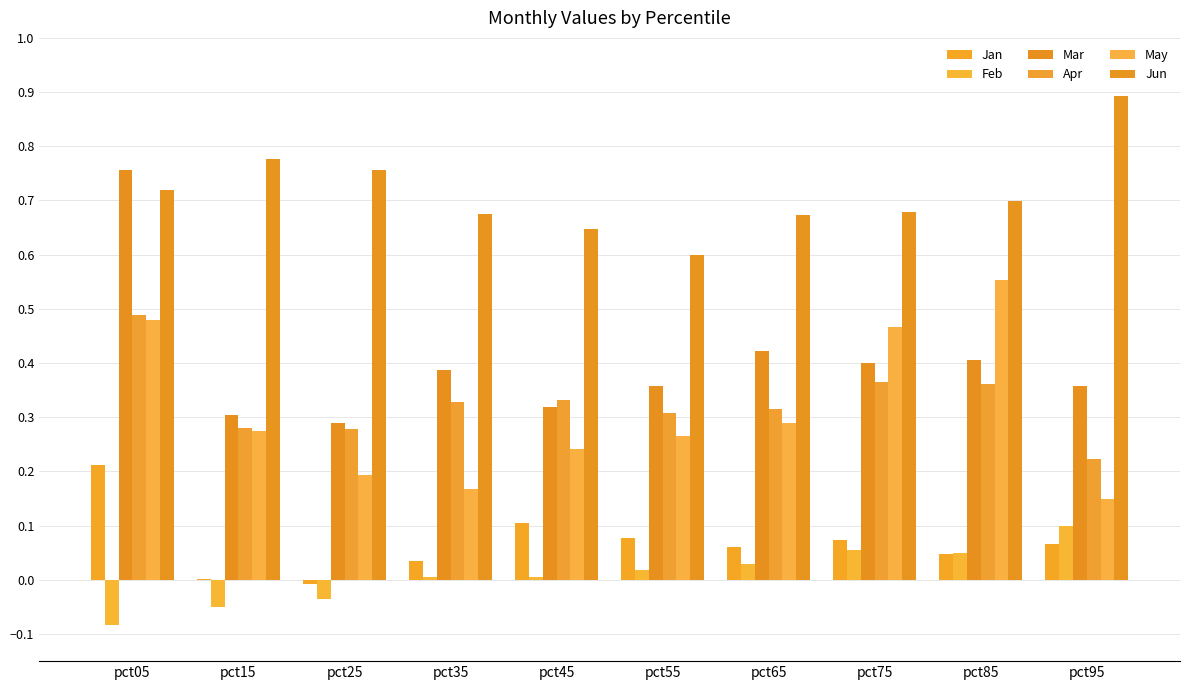

Reading left to right, extract all data points from this chart.

Jan: 0.2	0.0	-0.0	0.0	0.1	0.1	0.1	0.1	0.0	0.1
Feb: -0.1	-0.0	-0.0	0.0	0.0	0.0	0.0	0.1	0.1	0.1
Mar: 0.8	0.3	0.3	0.4	0.3	0.4	0.4	0.4	0.4	0.4
Apr: 0.5	0.3	0.3	0.3	0.3	0.3	0.3	0.4	0.4	0.2
May: 0.5	0.3	0.2	0.2	0.2	0.3	0.3	0.5	0.6	0.1
Jun: 0.7	0.8	0.8	0.7	0.6	0.6	0.7	0.7	0.7	0.9